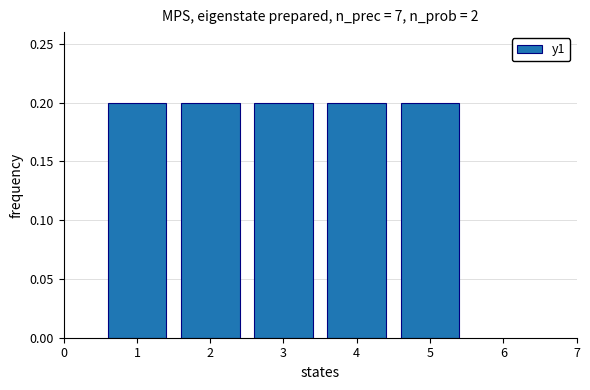

What is the height of the bar covering 3.5 to 4.5 on the x-axis? The values are not printed on the chart, so give them approximately, as read against the axis.

0.2